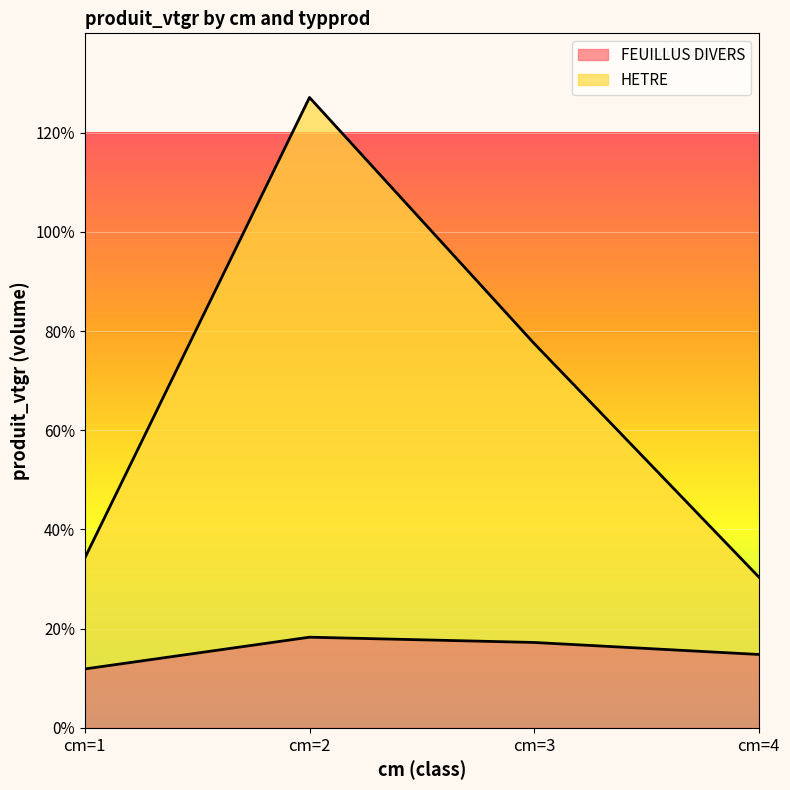

The FEUILLUS DIVERS series shows 2.4 at cm=4. True or false?

False